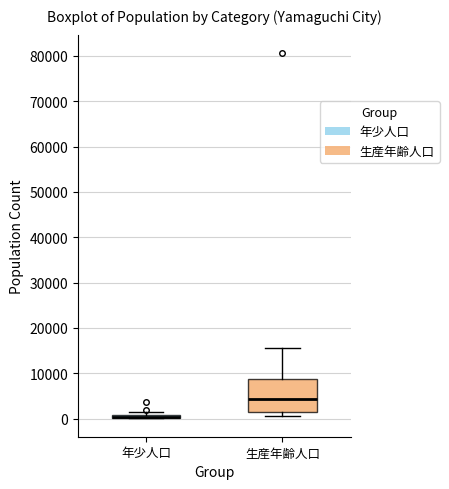

Which box is the tallest, from its lower edge to its upper edge?

生産年齢人口